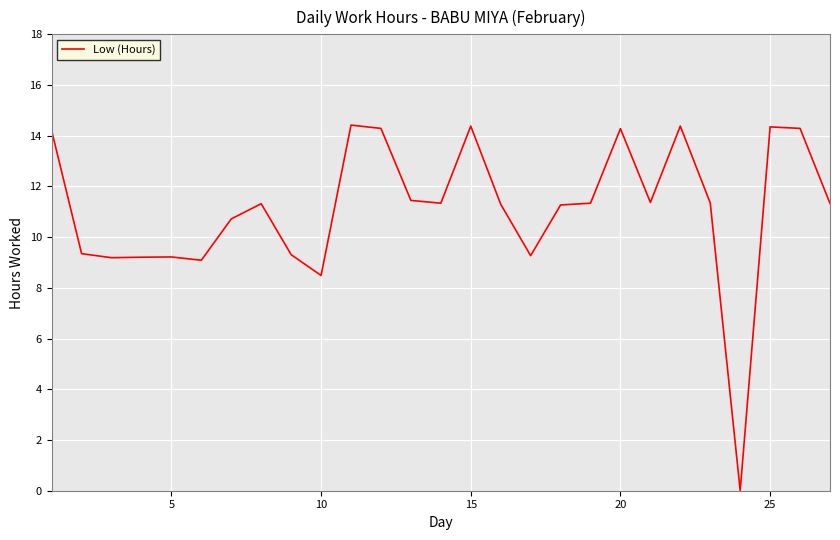

How many categories are shown in the chart?

27